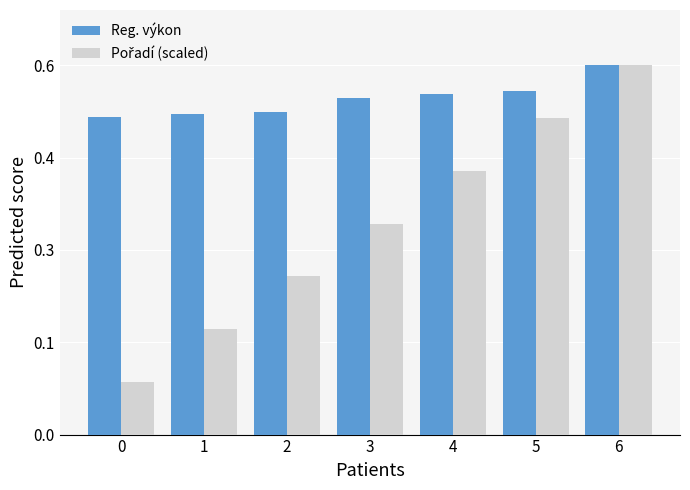

Where does the Reg. výkon series first go above 8?

3